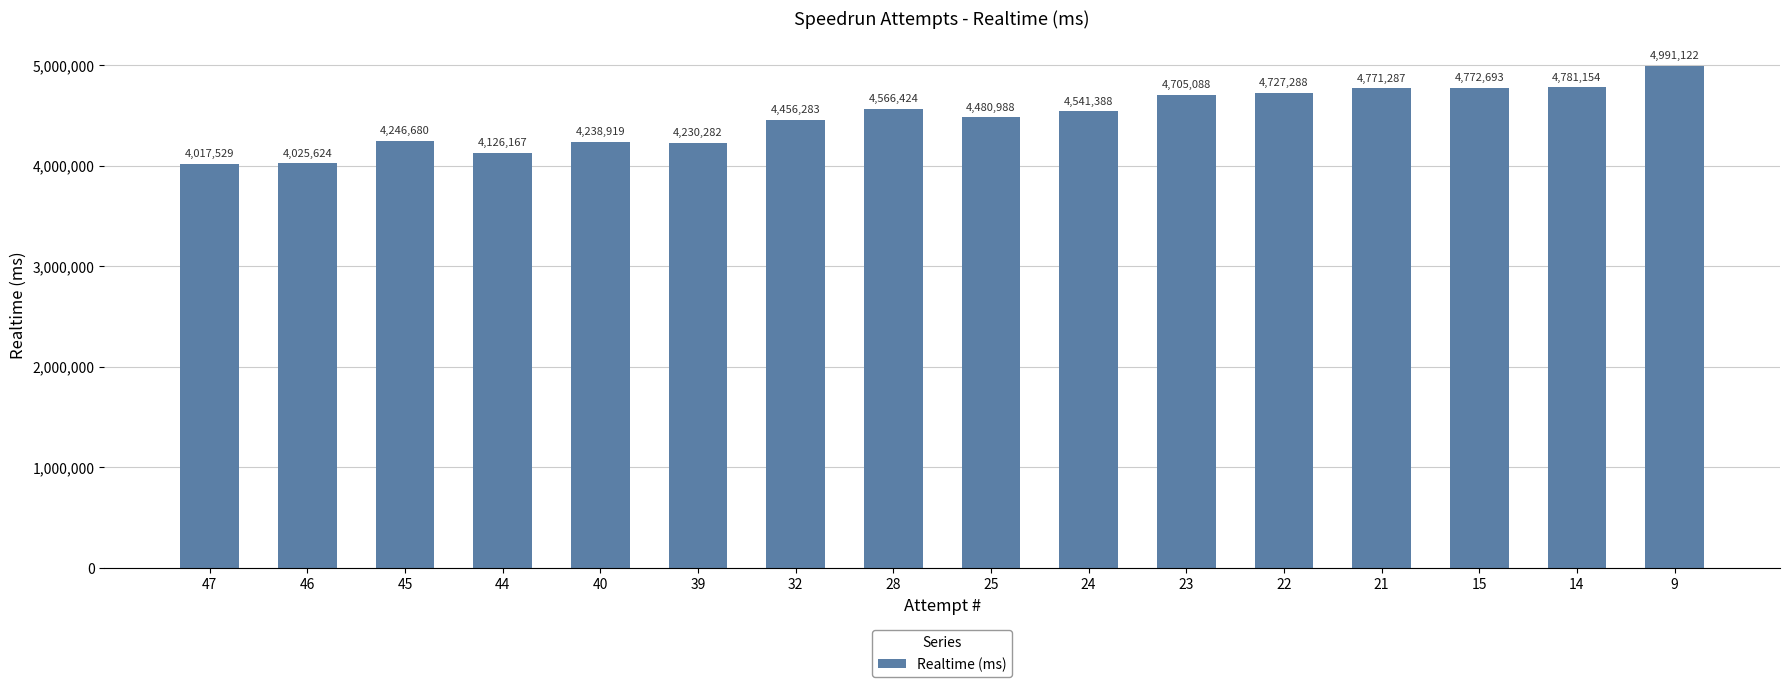

What is the value of the 10th bar from the left?

4541388